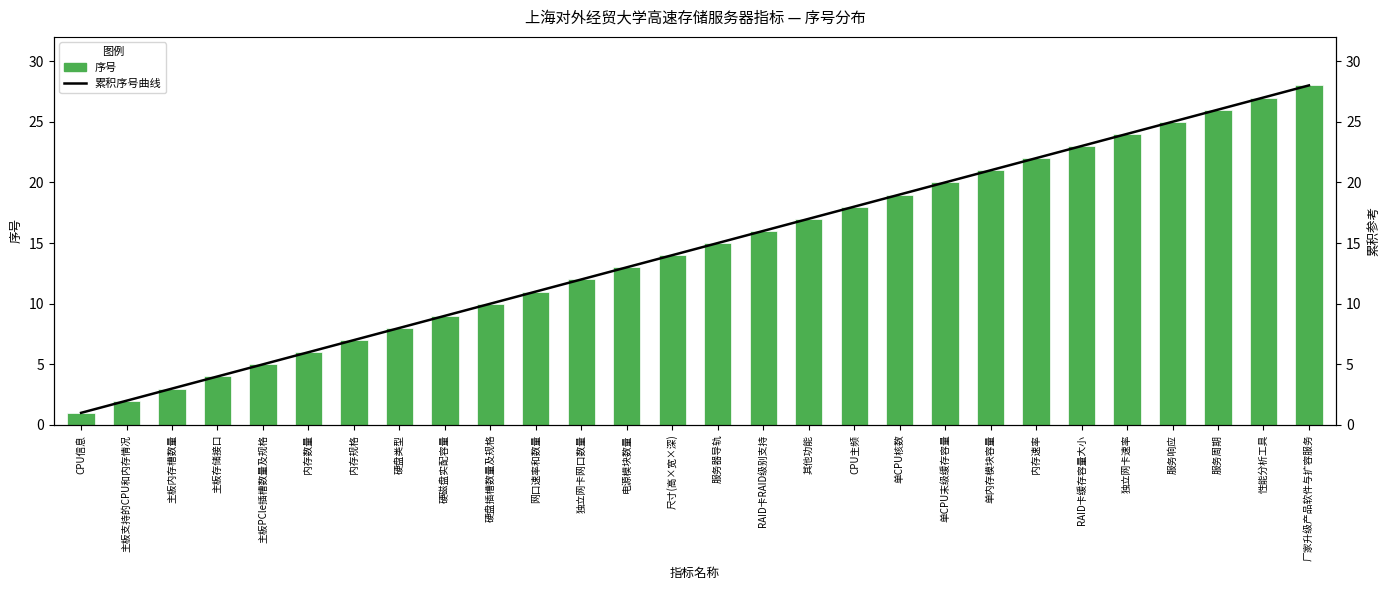

At which category is the sum across all series the highest?

厂家升级产品软件与扩容服务